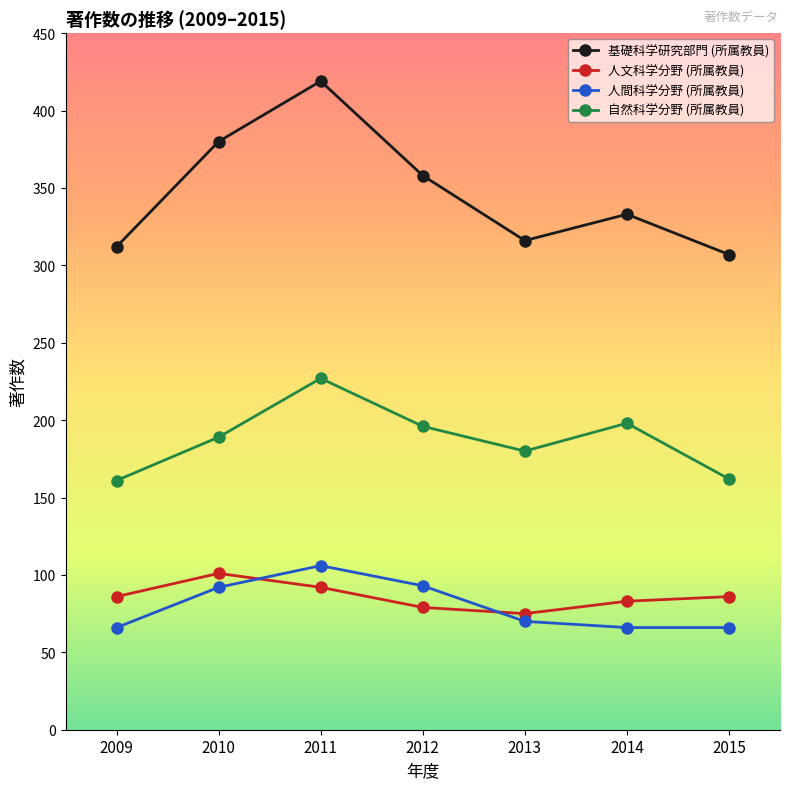

True or false: 基礎科学研究部門 (所属教員) and 自然科学分野 (所属教員) cross at least once.

False